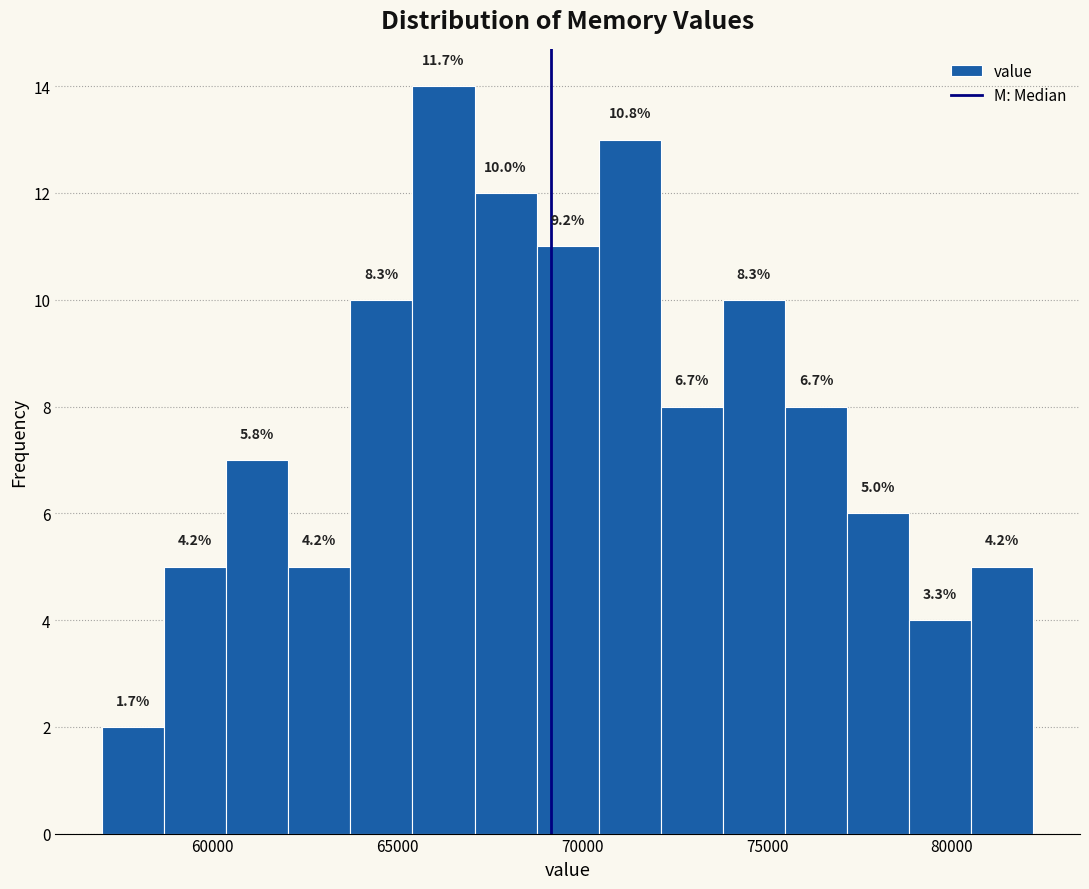

Around what value on the x-axis is the tallest bar? Give the approximate position of its centre, as read against the axis.

66000